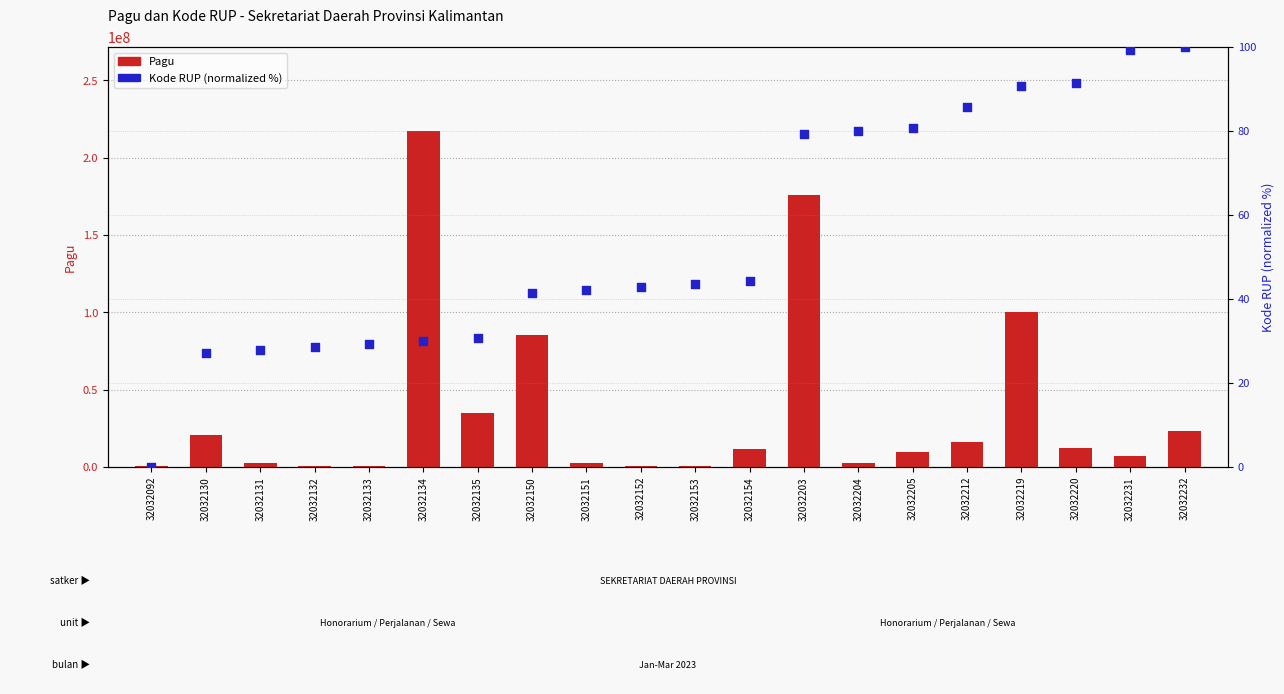

What is the total value across all series at 32032220?

12200091.4